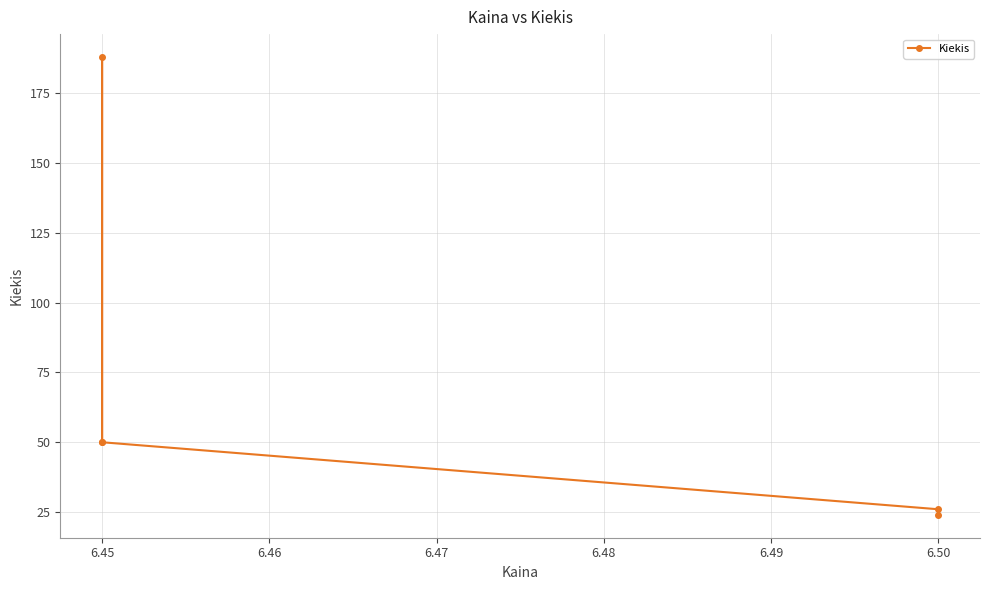

At which label does the data first exceed 50?

6.45